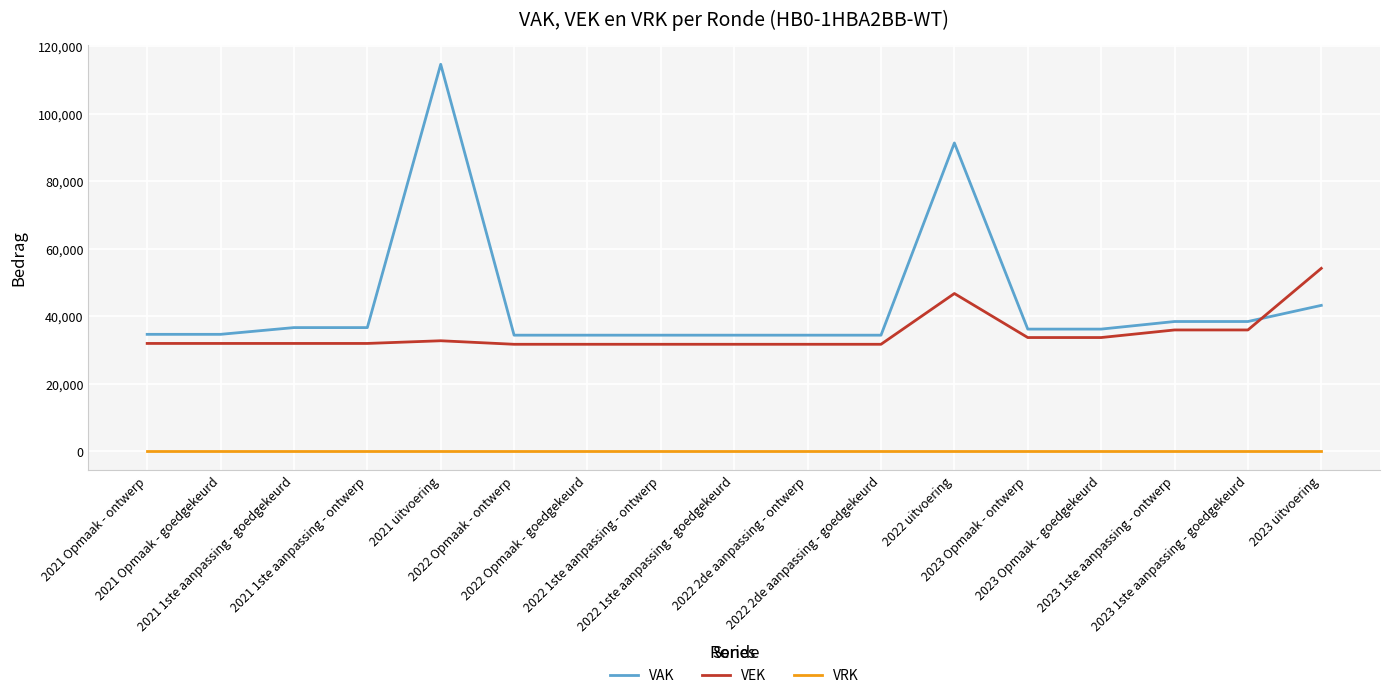

What is the total value across all series at 2022 uitvoering?

138096